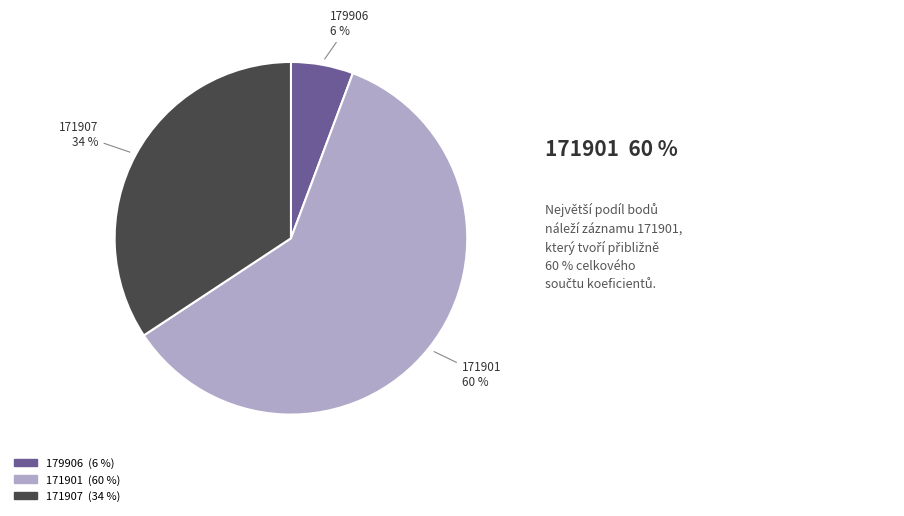

The 171907 slice represents 48% of the pie. True or false?

False